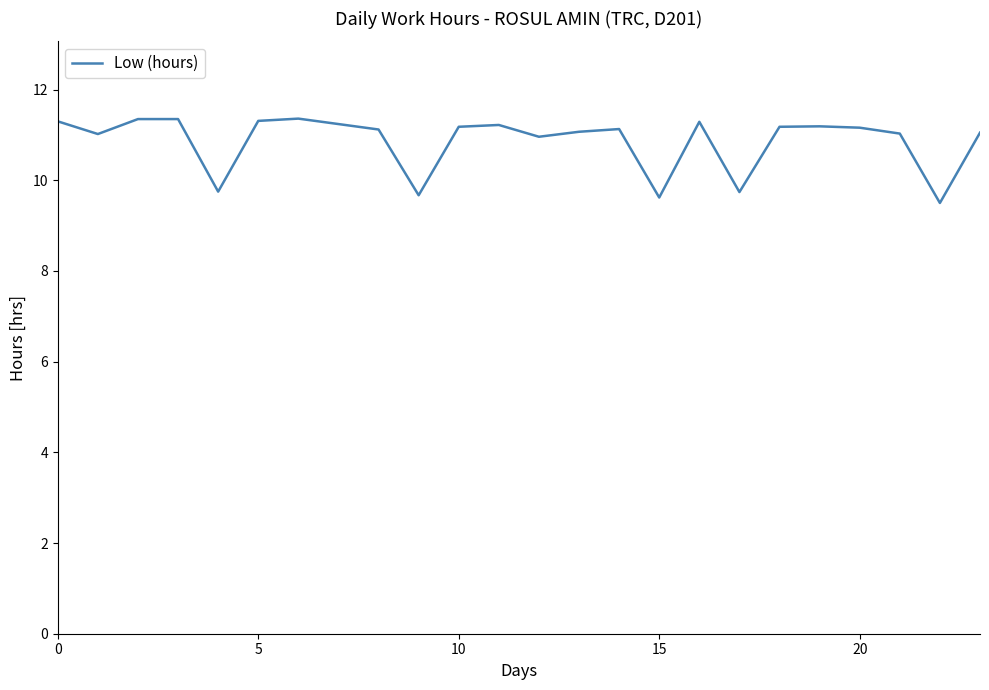

What is the smallest value displayed?

9.5